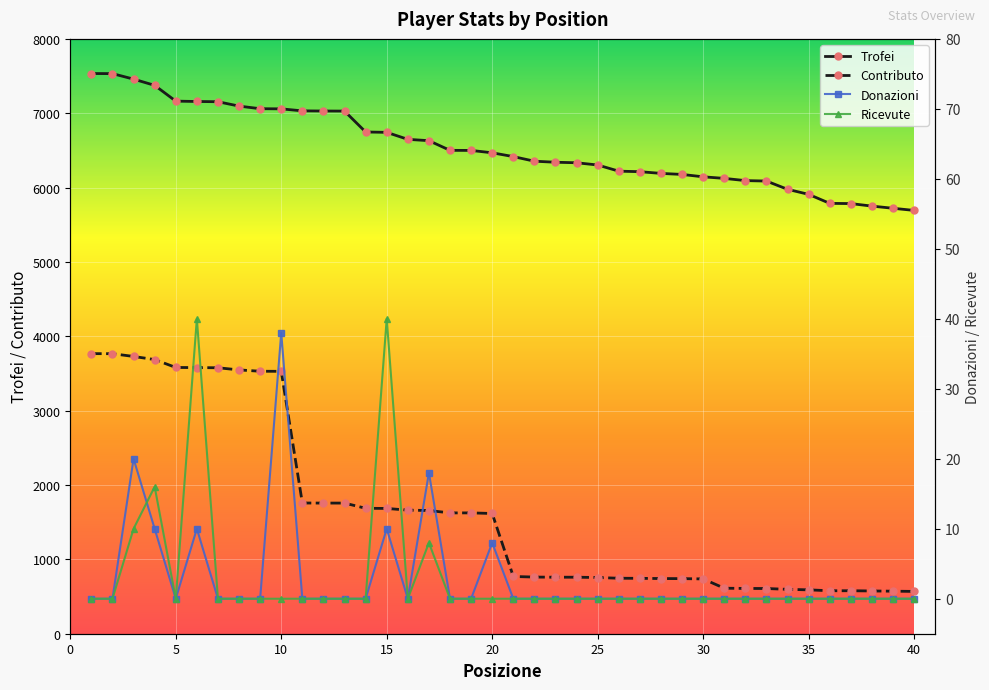

True or false: Ricevute and Trofei cross at least once.

False